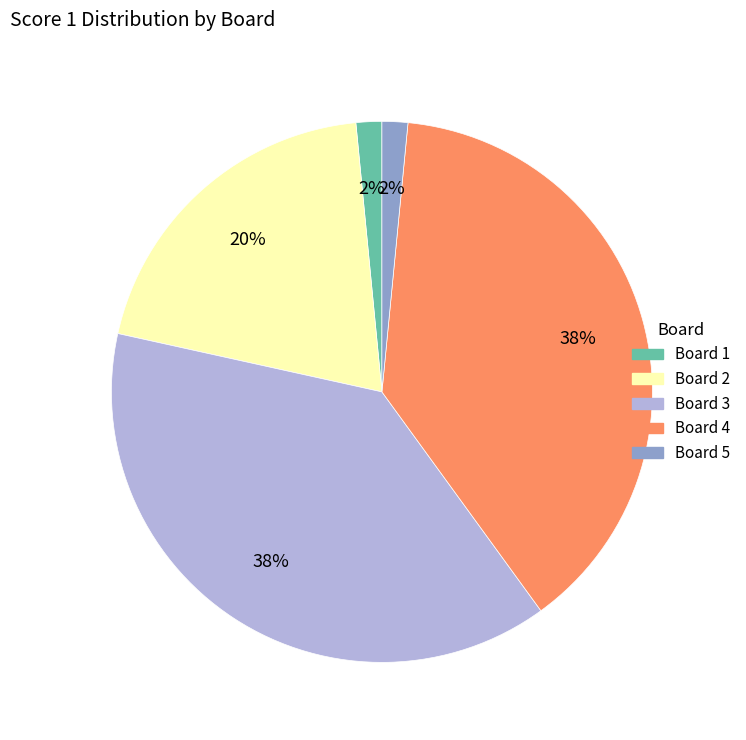

To the nearest percent, what is the average slice percentage?

20%